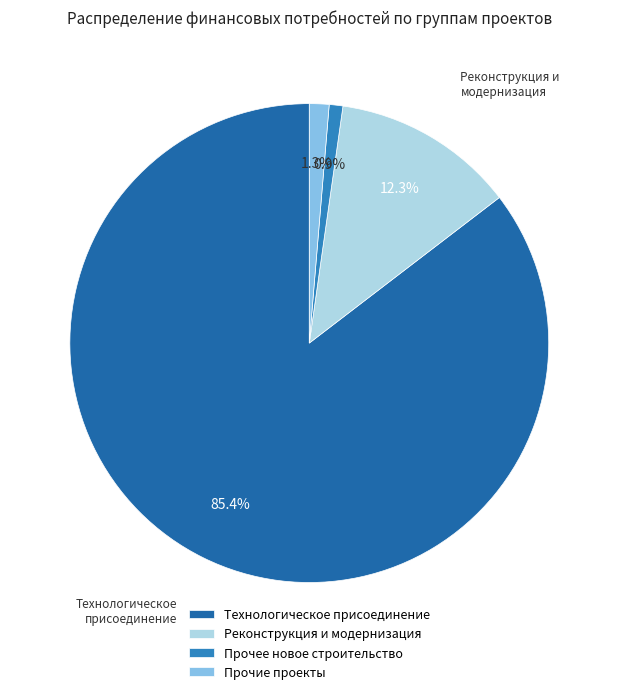

What percentage is the Прочее новое строительство slice, to the nearest percent?

1%